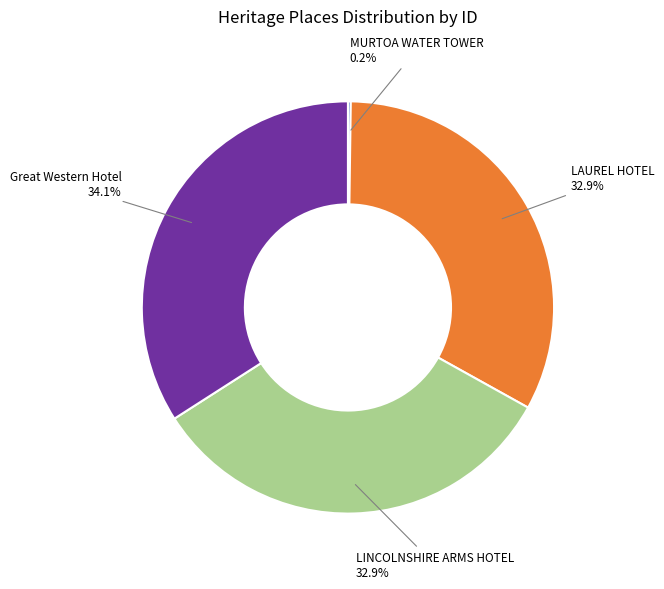

Approximately how many times larger is the value at LINCOLNSHIRE ARMS HOTEL compared to LAUREL HOTEL?

1.0